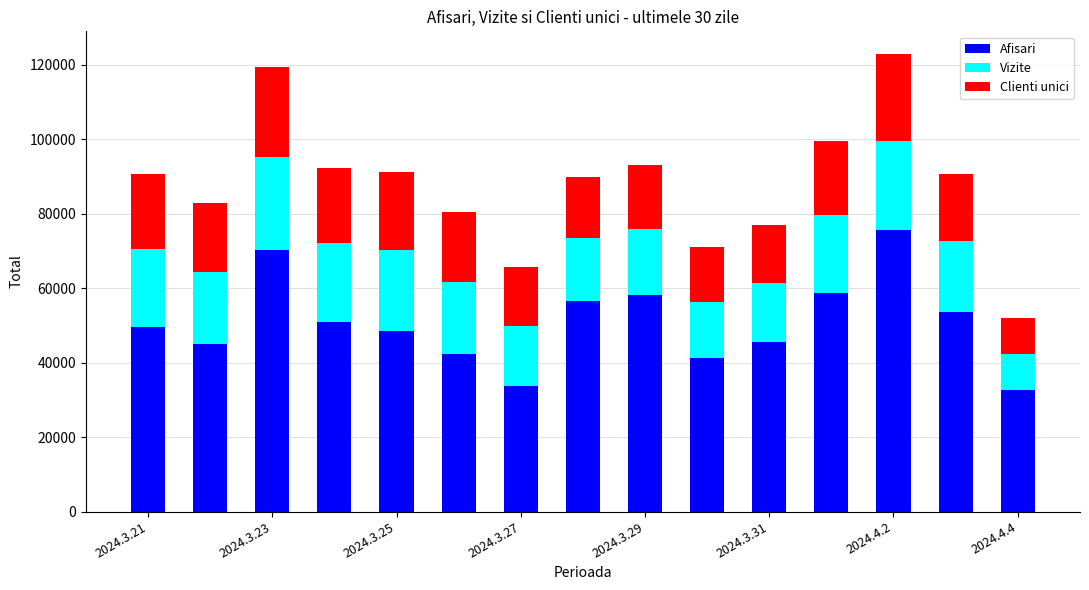

What is the highest value of the Afisari series?

75599